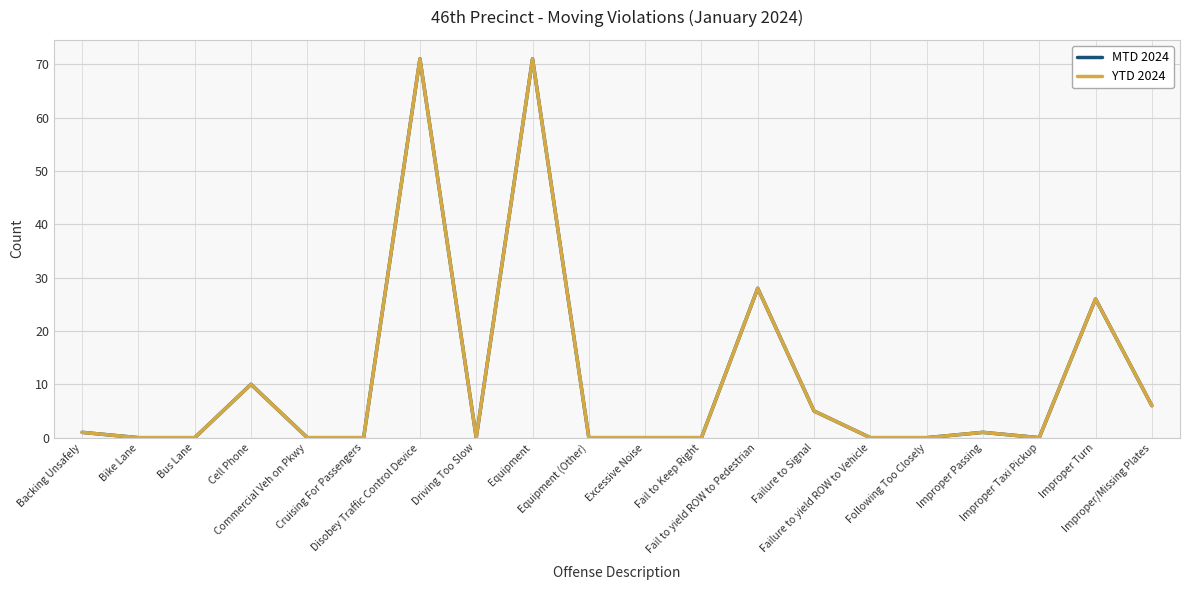

What is the average value of the YTD 2024 series?

11